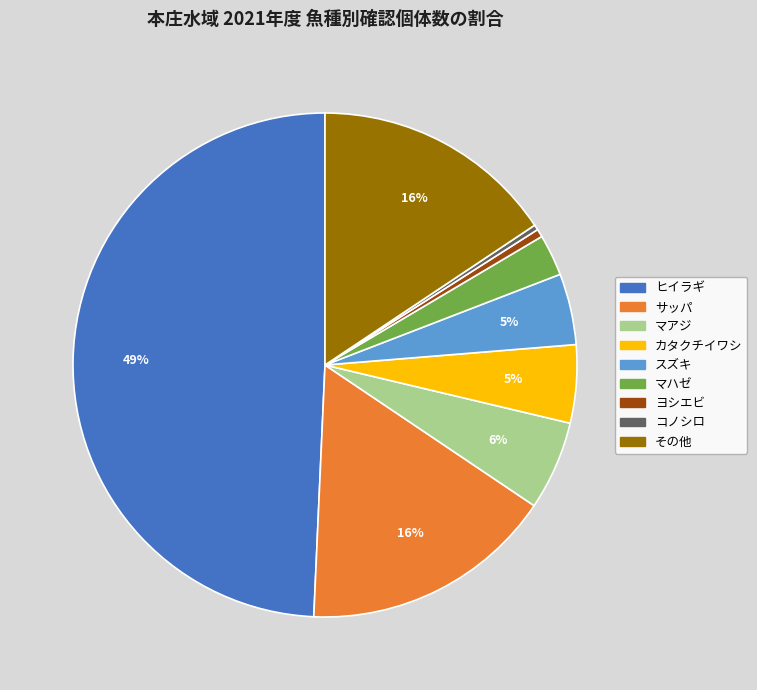

Which slice is the largest?

ヒイラギ